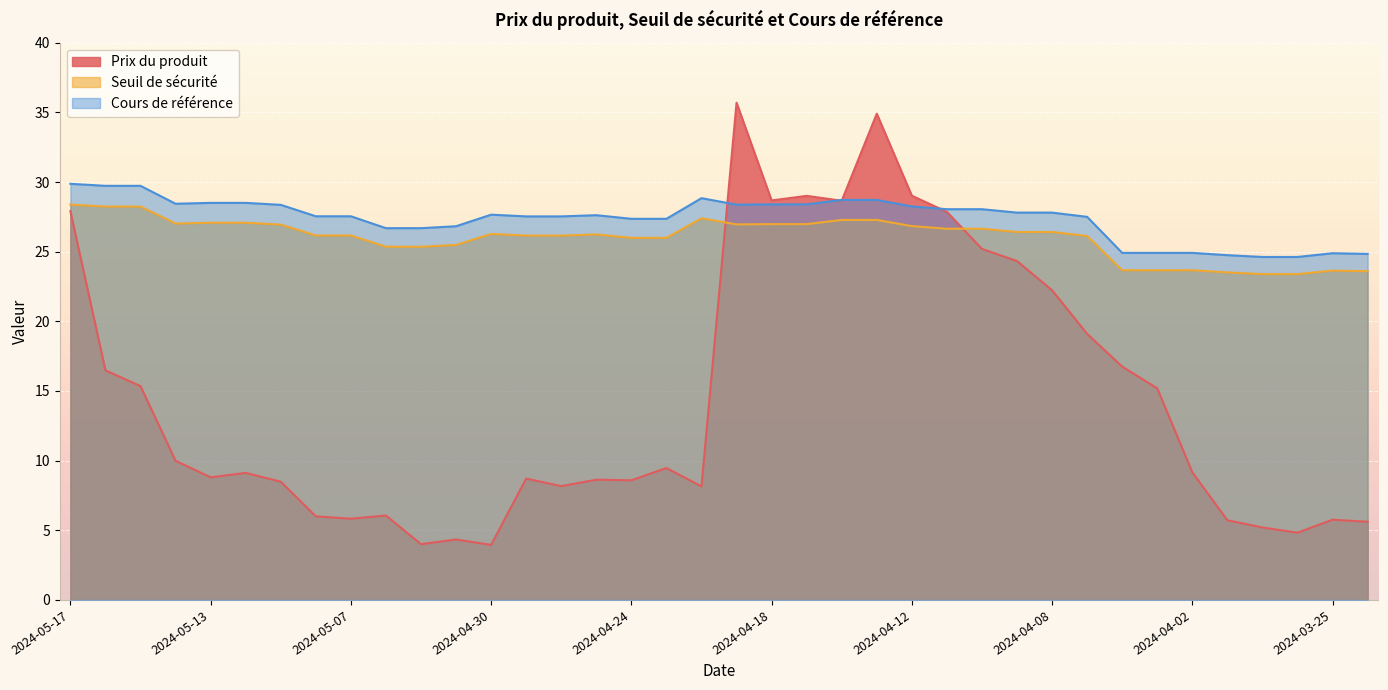

Reading right to left, transcribe all the data shown in this chart.

Prix du produit: 5.6	5.8	4.8	5.2	5.7	9.2	15.2	16.8	19.1	22.2	24.3	25.2	27.9	29.0	34.9	28.7	29.0	28.7	35.7	8.2	9.5	8.6	8.6	8.2	8.7	4.0	4.3	4.0	6.1	5.8	6.0	8.5	9.1	8.8	10.0	15.3	16.5	27.9
Seuil de sécurité: 23.6	23.6	23.4	23.4	23.5	23.7	23.7	23.7	26.1	26.4	26.4	26.6	26.6	26.8	27.3	27.3	27.0	27.0	27.0	27.4	26.0	26.0	26.2	26.2	26.2	26.3	25.5	25.4	25.4	26.2	26.2	26.9	27.1	27.1	27.0	28.2	28.2	28.4
Cours de référence: 24.8	24.9	24.6	24.6	24.8	24.9	24.9	24.9	27.5	27.8	27.8	28.1	28.1	28.2	28.7	28.7	28.4	28.4	28.4	28.8	27.4	27.4	27.6	27.5	27.5	27.7	26.8	26.7	26.7	27.5	27.5	28.4	28.5	28.5	28.4	29.7	29.7	29.9